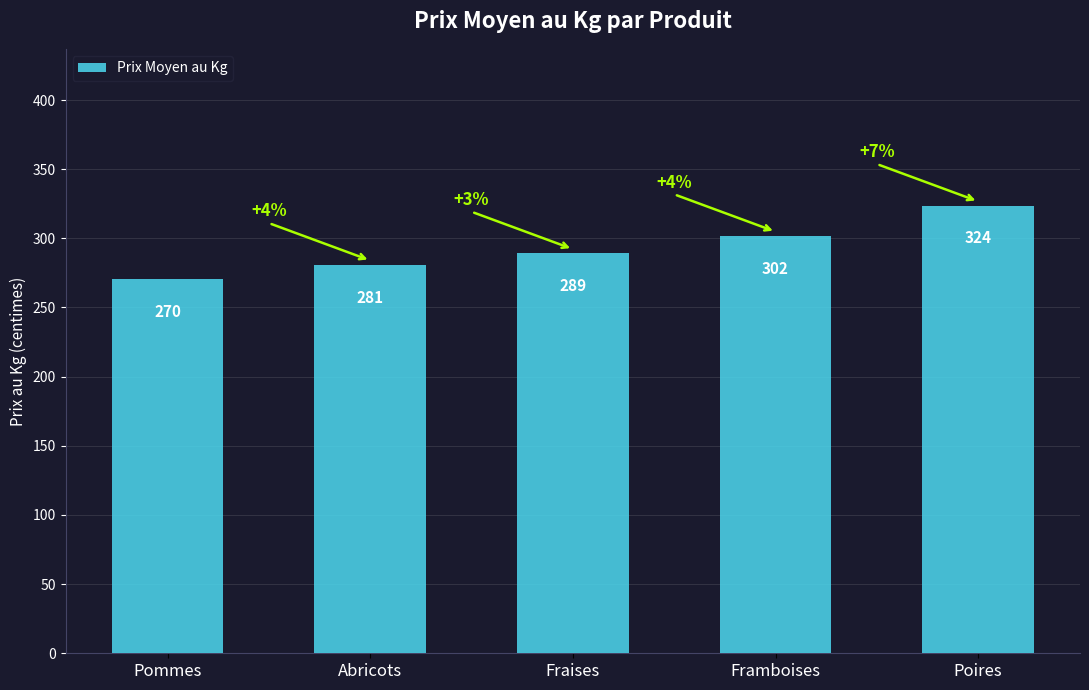

Rank the categories by value from lowest to highest.

Pommes, Abricots, Fraises, Framboises, Poires